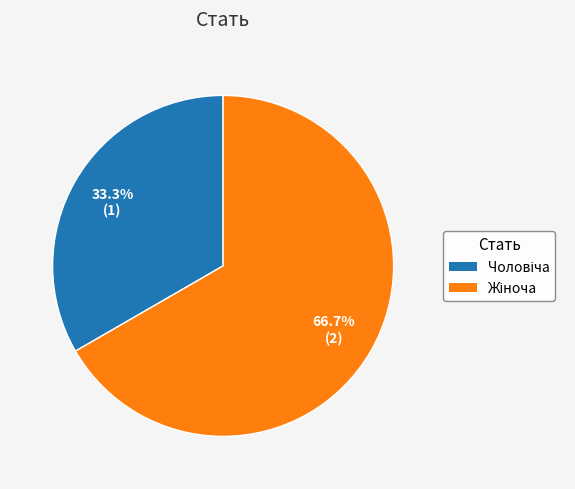

Is there a majority slice in this chart?

Yes